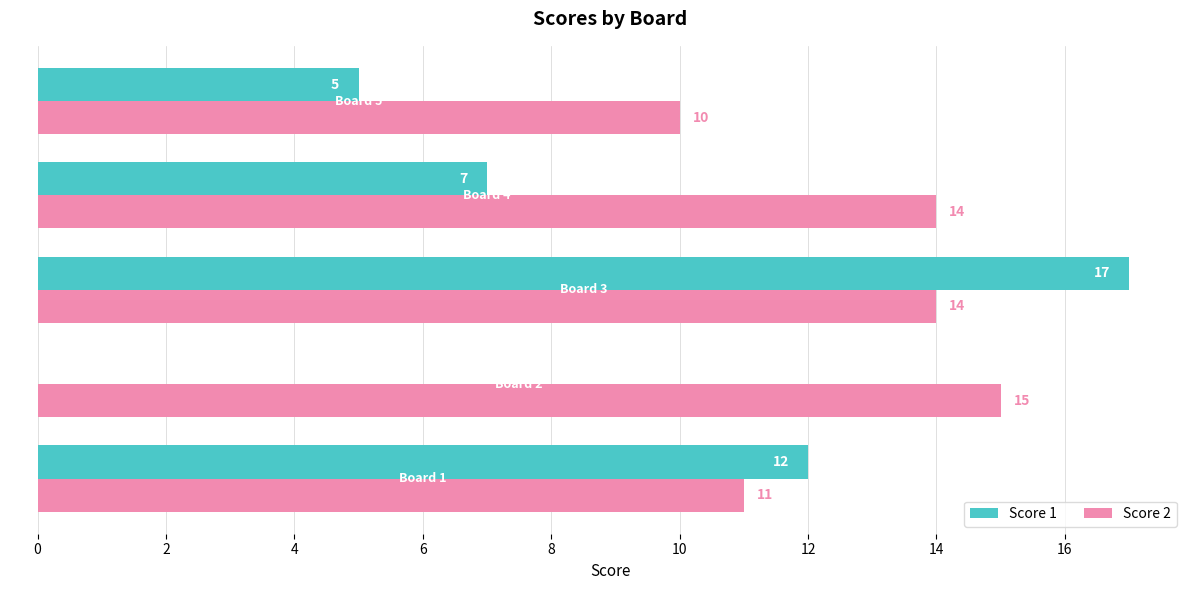

What is the highest value of the Score 2 series?

15